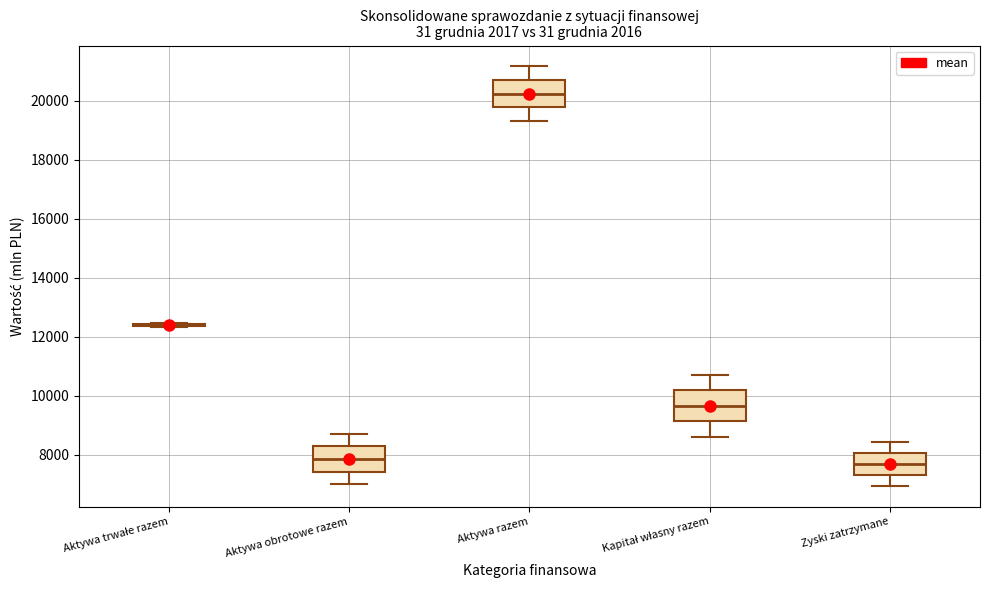

Reading left to right, transcribe this box plot: for each box, give where its median line is, the range the box spans, and where its two whiskers end, as read against the y-axis. The values are not printed on the chart, so give them approximately, as read against the axis.

Aktywa trwałe razem: box collapsed to a line at 12400, whiskers 12400 to 12400
Aktywa obrotowe razem: median 7800, box 7400 to 8200, whiskers 7000 to 8800
Aktywa razem: median 20200, box 19800 to 20800, whiskers 19400 to 21200
Kapitał własny razem: median 9600, box 9200 to 10200, whiskers 8600 to 10800
Zyski zatrzymane: median 7600, box 7400 to 8000, whiskers 7000 to 8400